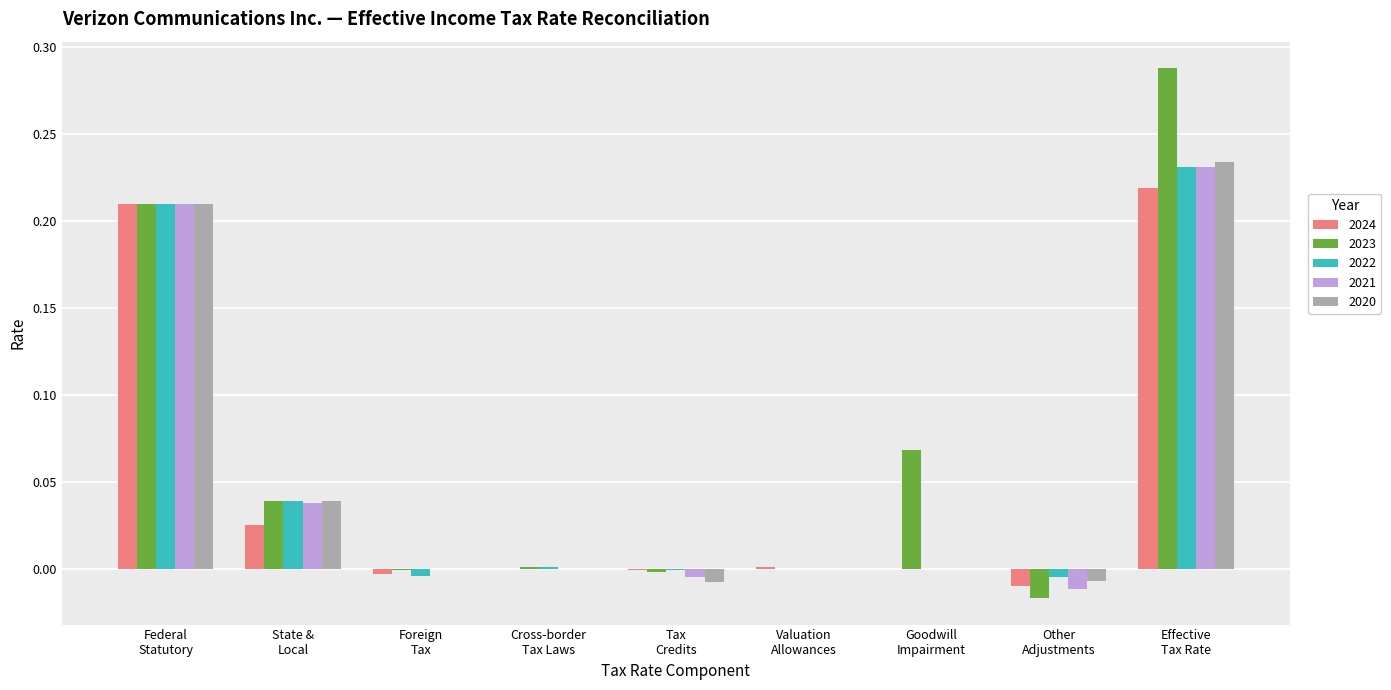

Which series has the widest spread of values?

2023